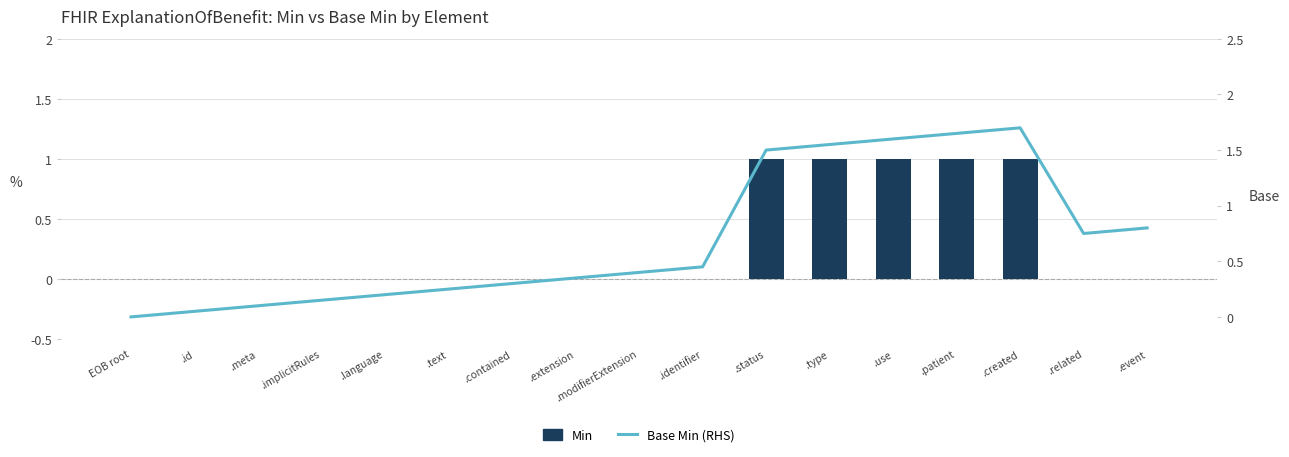

Where is Min nearest to the value 0?

EOB root